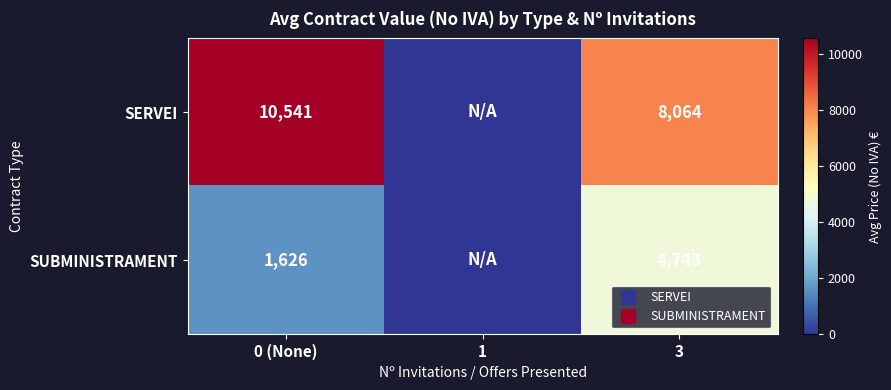

How many data points in SERVEI are less than 8064?

1